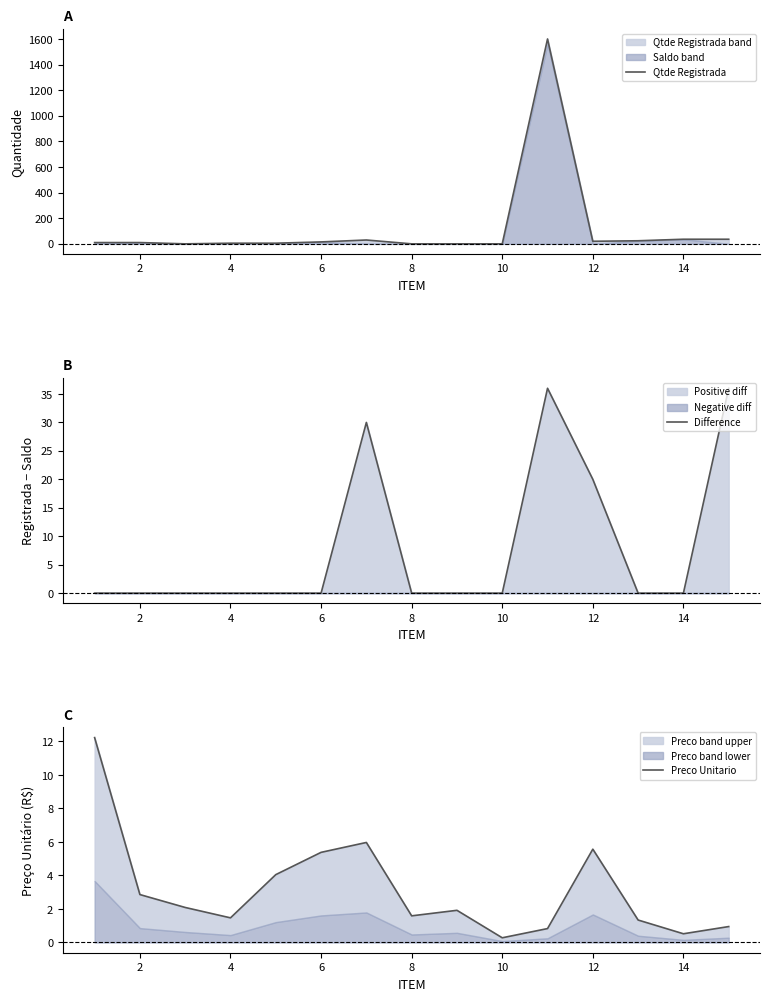

Rank the series at 4 from highest to lowest value.

Preco Unitario, Qtde Registrada, Difference